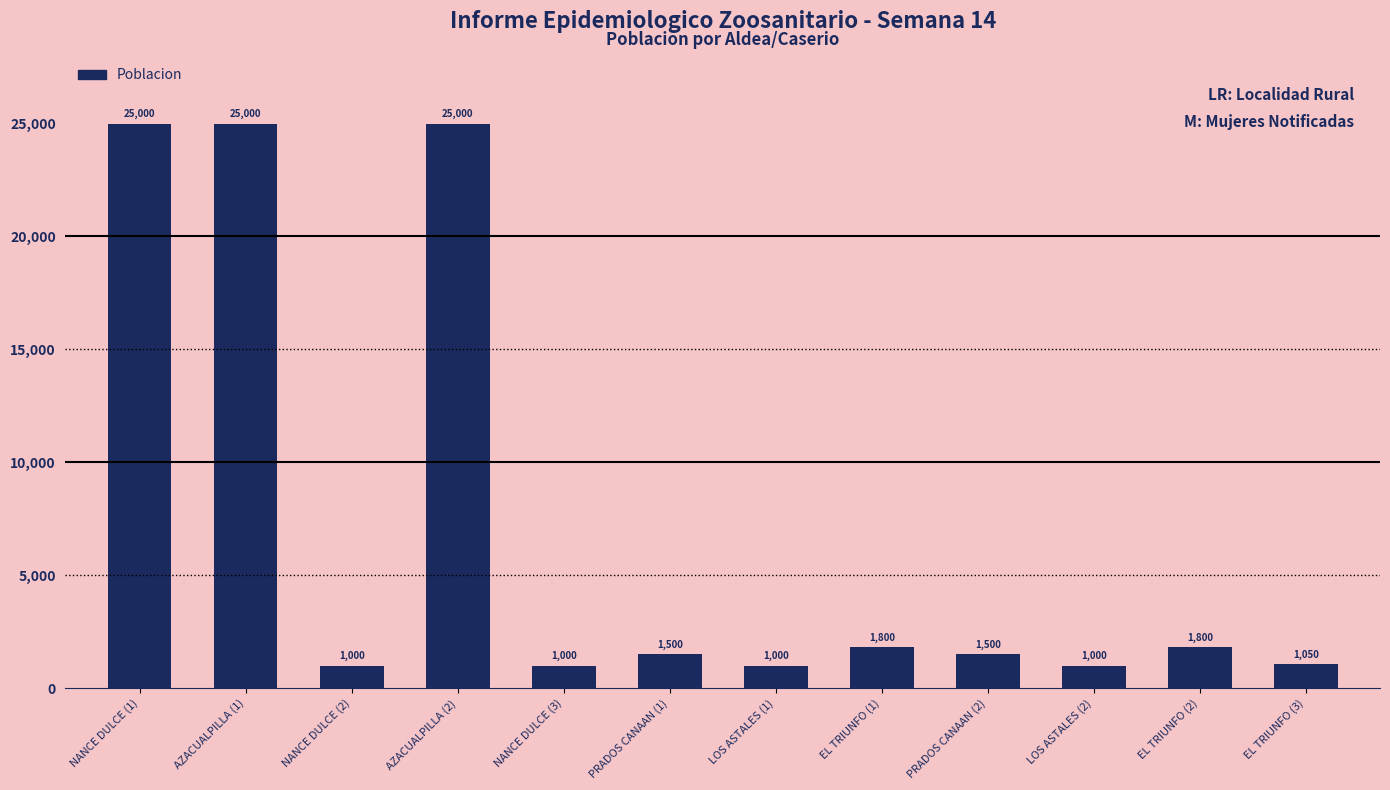

What is the minimum value shown in the chart?

1000